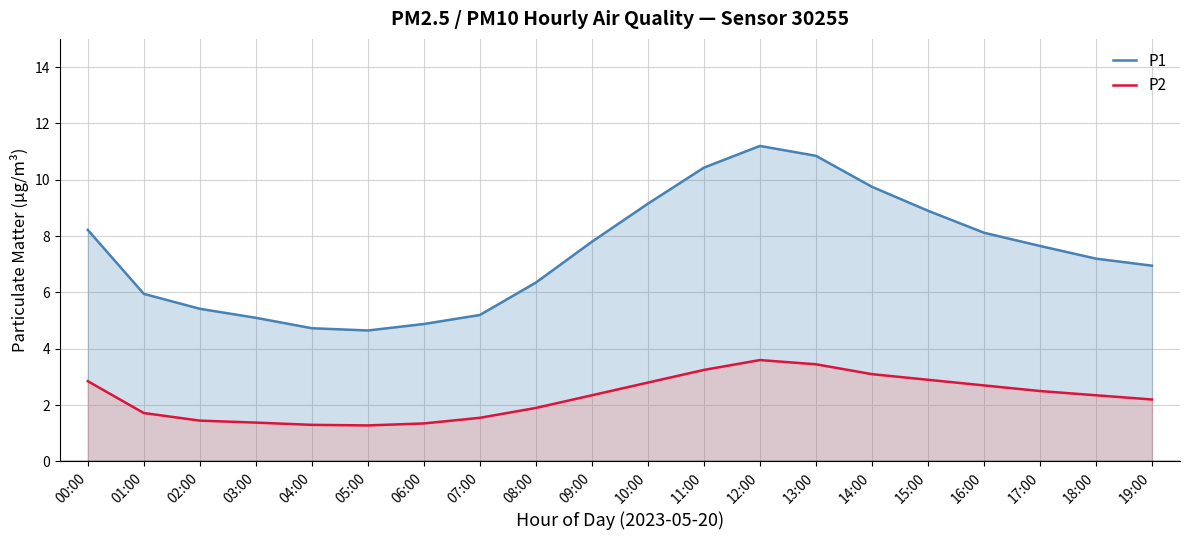

Is the value of P2 at 02:00 greater than the value of P1 at 09:00?

No